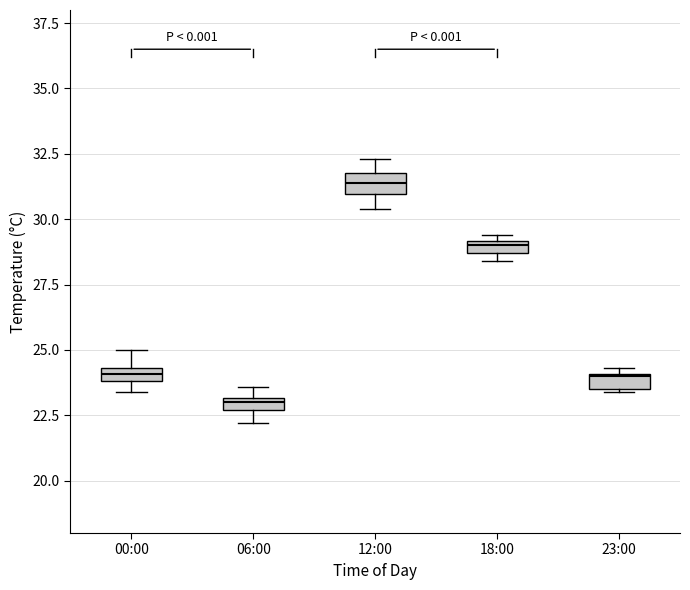

Which box has the highest median line?

12:00